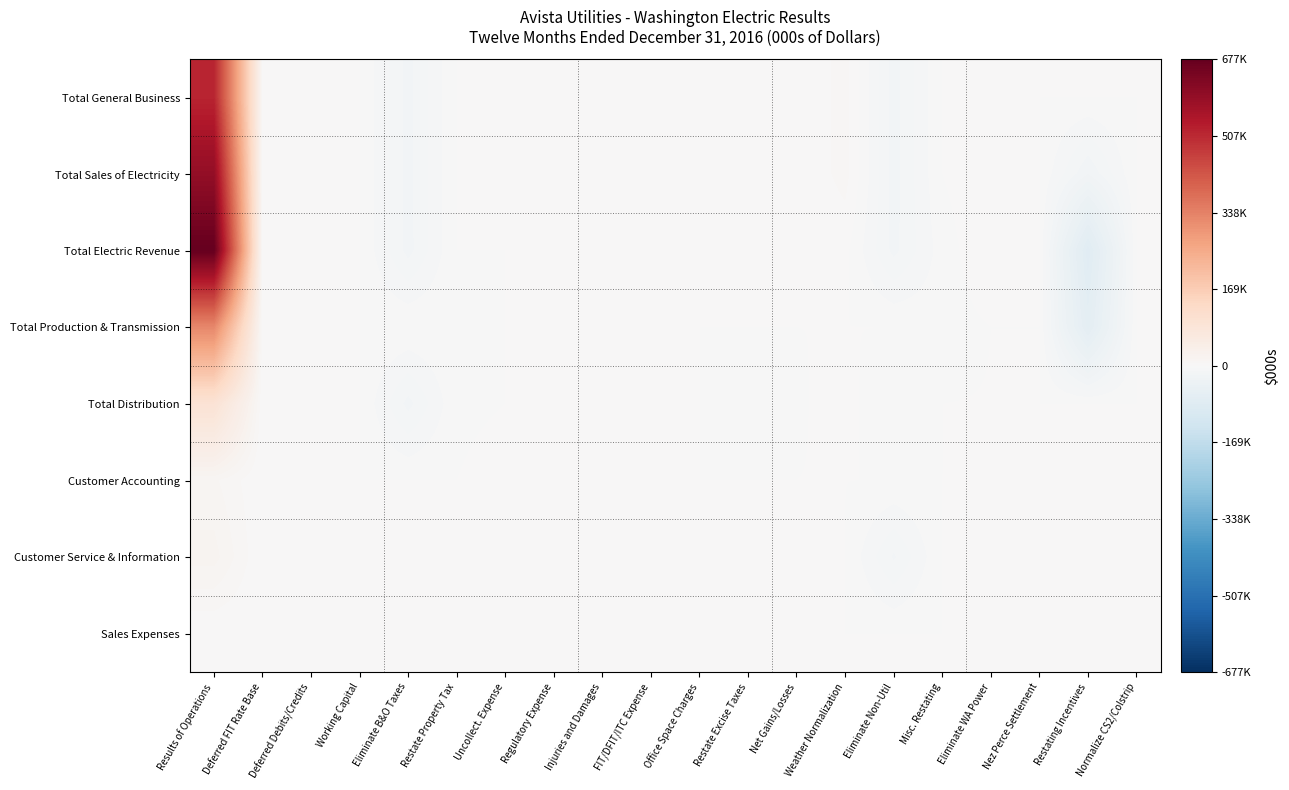

Reading right to left, extract all data points from this chart.

Total General Business: Normalize CS2/Colstrip=0	Restating Incentives=0	Nez Perce Settlement=0	Eliminate WA Power=4698	Misc. Restating=0	Eliminate Non-Util=-18196	Weather Normalization=7392	Net Gains/Losses=0	Restate Excise Taxes=0	Office Space Charges=0	FIT/DFIT/ITC Expense=0	Injuries and Damages=0	Regulatory Expense=0	Uncollect. Expense=0	Restate Property Tax=0	Eliminate B&O Taxes=-17807	Working Capital=0	Deferred Debits/Credits=0	Deferred FIT Rate Base=0	Results of Operations=516333
Total Sales of Electricity: Normalize CS2/Colstrip=0	Restating Incentives=-20773	Nez Perce Settlement=0	Eliminate WA Power=4698	Misc. Restating=0	Eliminate Non-Util=-18196	Weather Normalization=7392	Net Gains/Losses=0	Restate Excise Taxes=0	Office Space Charges=0	FIT/DFIT/ITC Expense=0	Injuries and Damages=0	Regulatory Expense=0	Uncollect. Expense=0	Restate Property Tax=0	Eliminate B&O Taxes=-17807	Working Capital=0	Deferred Debits/Credits=0	Deferred FIT Rate Base=0	Results of Operations=595377
Total Electric Revenue: Normalize CS2/Colstrip=71	Restating Incentives=-77721	Nez Perce Settlement=0	Eliminate WA Power=4698	Misc. Restating=-2566	Eliminate Non-Util=-17512	Weather Normalization=1617	Net Gains/Losses=0	Restate Excise Taxes=0	Office Space Charges=0	FIT/DFIT/ITC Expense=0	Injuries and Damages=0	Regulatory Expense=0	Uncollect. Expense=0	Restate Property Tax=0	Eliminate B&O Taxes=-17821	Working Capital=0	Deferred Debits/Credits=0	Deferred FIT Rate Base=0	Results of Operations=677112
Total Production & Transmission: Normalize CS2/Colstrip=172	Restating Incentives=-65881	Nez Perce Settlement=0	Eliminate WA Power=-4	Misc. Restating=-2270	Eliminate Non-Util=-5	Weather Normalization=12	Net Gains/Losses=0	Restate Excise Taxes=0	Office Space Charges=0	FIT/DFIT/ITC Expense=0	Injuries and Damages=0	Regulatory Expense=0	Uncollect. Expense=0	Restate Property Tax=-181	Eliminate B&O Taxes=0	Working Capital=0	Deferred Debits/Credits=4	Deferred FIT Rate Base=0	Results of Operations=327335
Total Distribution: Normalize CS2/Colstrip=0	Restating Incentives=0	Nez Perce Settlement=0	Eliminate WA Power=181	Misc. Restating=-2	Eliminate Non-Util=-700	Weather Normalization=284	Net Gains/Losses=-94	Restate Excise Taxes=-62	Office Space Charges=0	FIT/DFIT/ITC Expense=0	Injuries and Damages=0	Regulatory Expense=0	Uncollect. Expense=0	Restate Property Tax=-701	Eliminate B&O Taxes=-17674	Working Capital=0	Deferred Debits/Credits=0	Deferred FIT Rate Base=0	Results of Operations=94591
Customer Accounting: Normalize CS2/Colstrip=0	Restating Incentives=0	Nez Perce Settlement=0	Eliminate WA Power=28	Misc. Restating=0	Eliminate Non-Util=-113	Weather Normalization=46	Net Gains/Losses=0	Restate Excise Taxes=0	Office Space Charges=0	FIT/DFIT/ITC Expense=0	Injuries and Damages=0	Regulatory Expense=0	Uncollect. Expense=1321	Restate Property Tax=0	Eliminate B&O Taxes=0	Working Capital=0	Deferred Debits/Credits=8	Deferred FIT Rate Base=0	Results of Operations=11733
Customer Service & Information: Normalize CS2/Colstrip=27	Restating Incentives=0	Nez Perce Settlement=0	Eliminate WA Power=0	Misc. Restating=0	Eliminate Non-Util=-16675	Weather Normalization=0	Net Gains/Losses=0	Restate Excise Taxes=0	Office Space Charges=0	FIT/DFIT/ITC Expense=0	Injuries and Damages=0	Regulatory Expense=0	Uncollect. Expense=0	Restate Property Tax=0	Eliminate B&O Taxes=0	Working Capital=0	Deferred Debits/Credits=0	Deferred FIT Rate Base=0	Results of Operations=18081
Sales Expenses: Normalize CS2/Colstrip=0	Restating Incentives=0	Nez Perce Settlement=0	Eliminate WA Power=0	Misc. Restating=0	Eliminate Non-Util=0	Weather Normalization=0	Net Gains/Losses=0	Restate Excise Taxes=0	Office Space Charges=0	FIT/DFIT/ITC Expense=0	Injuries and Damages=0	Regulatory Expense=0	Uncollect. Expense=0	Restate Property Tax=0	Eliminate B&O Taxes=0	Working Capital=0	Deferred Debits/Credits=0	Deferred FIT Rate Base=0	Results of Operations=0